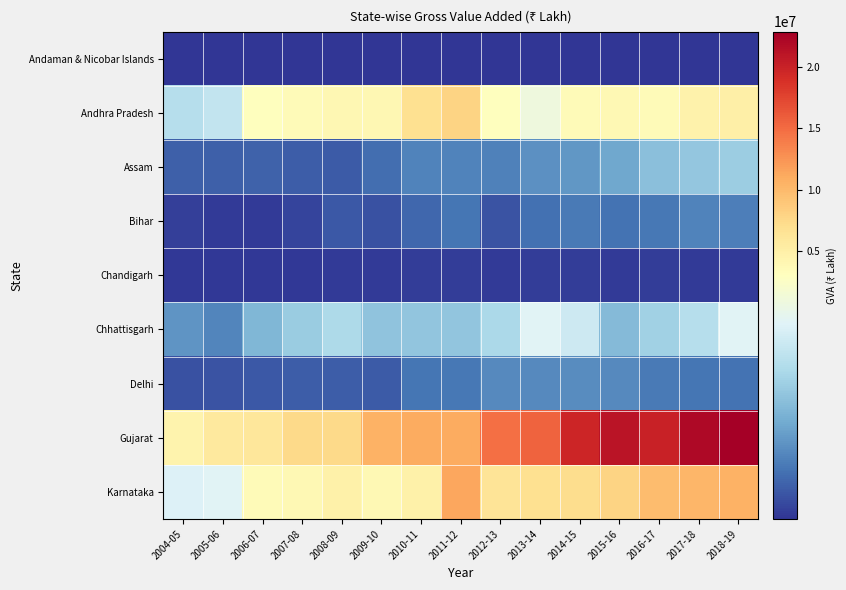

Which series has the largest range (max minus min)?

Gujarat